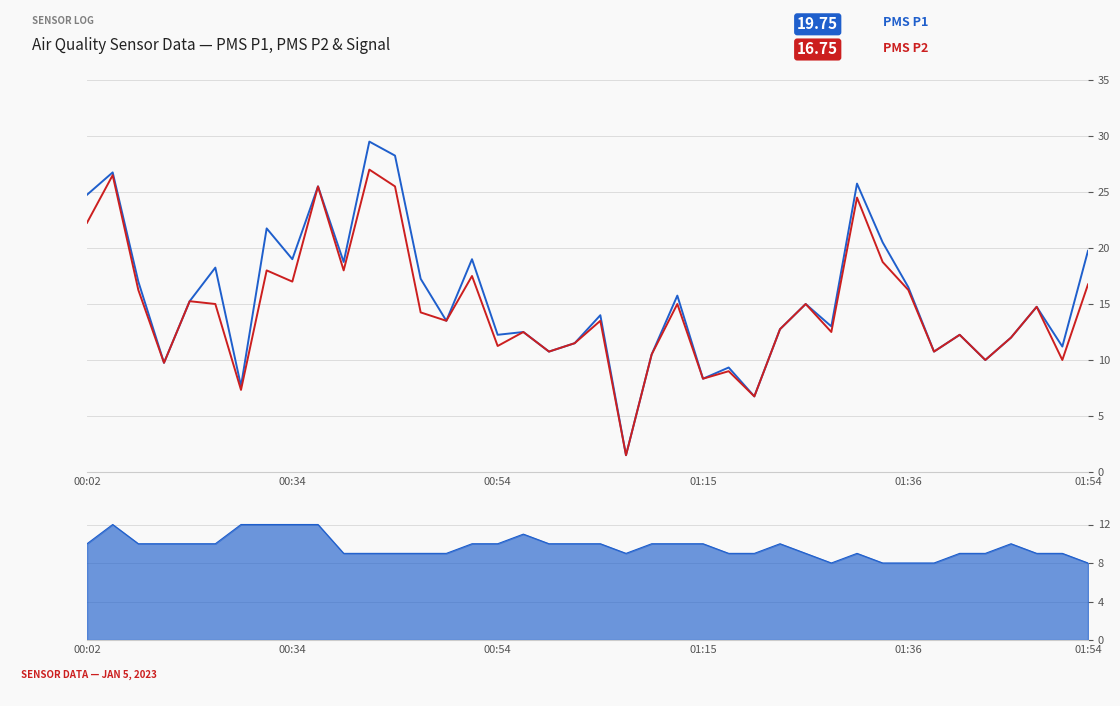

Is the value of PMS_P1 at 7 greater than the value of PMS_P2 at 39?

Yes